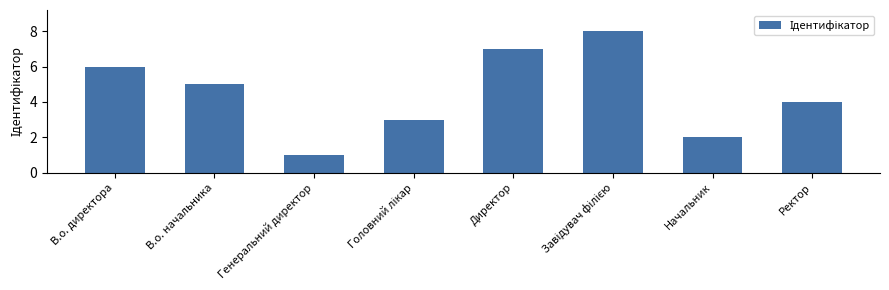

Does the chart contain stacked bars?

No